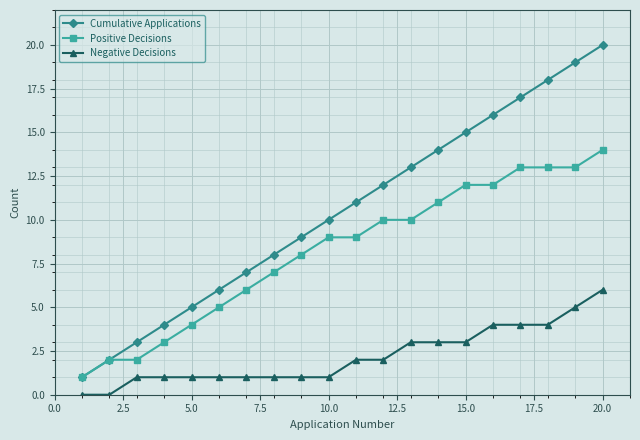

Which series has the largest total across all categories?

Cumulative Applications